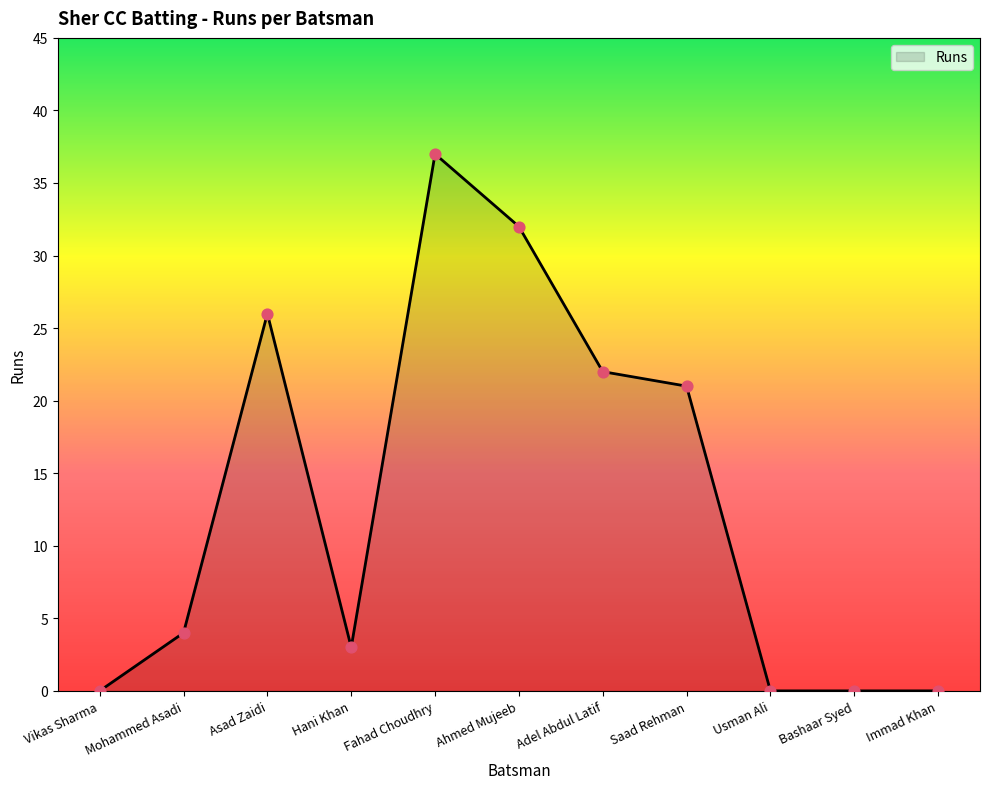

What is the change in value from Mohammed Asadi to Fahad Choudhry?

+33